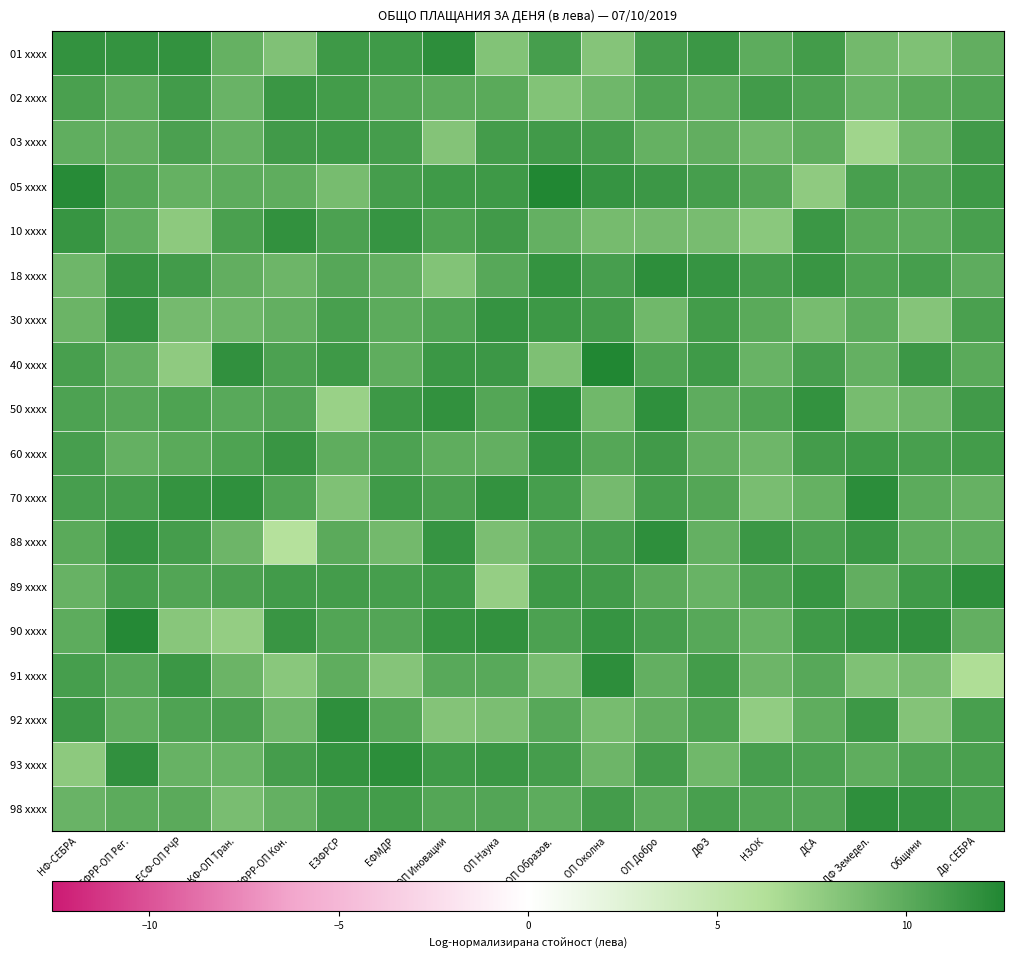

Which label corresponds to the smallest value in the chart?

ЕФРР-ОП Кон.